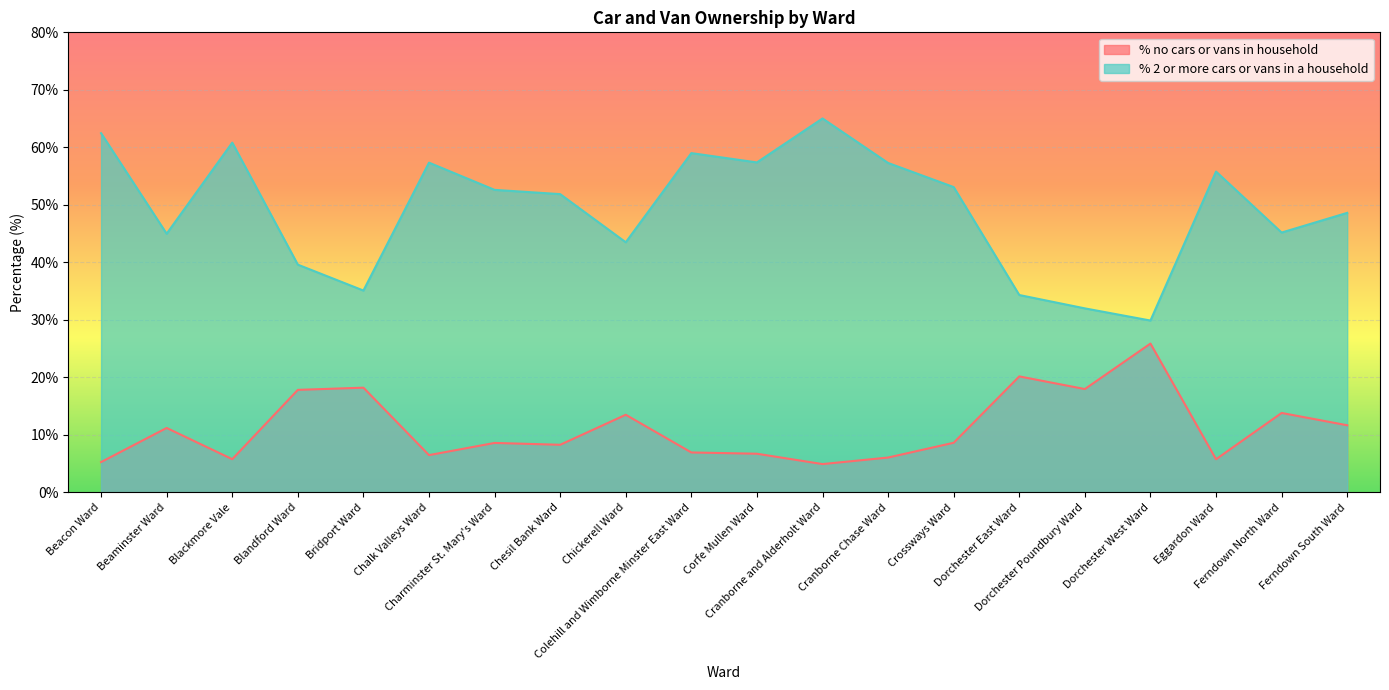

At which label does % no cars or vans in household first exceed 8?

Beaminster Ward